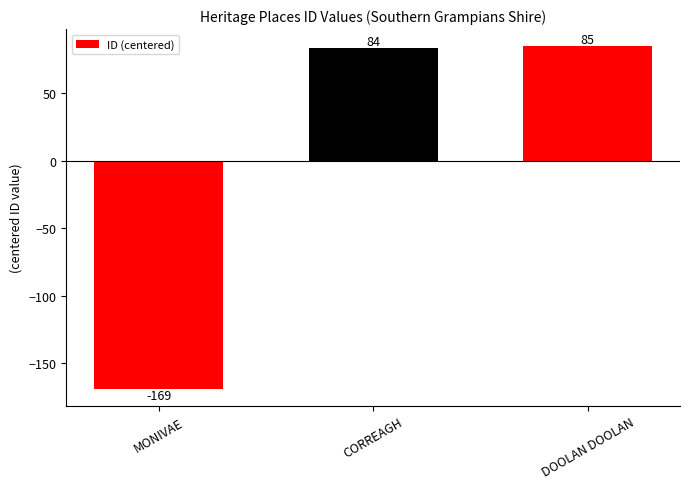

Reading left to right, what are all the values shown in this chart?

MONIVAE=-169	CORREAGH=84	DOOLAN DOOLAN=85